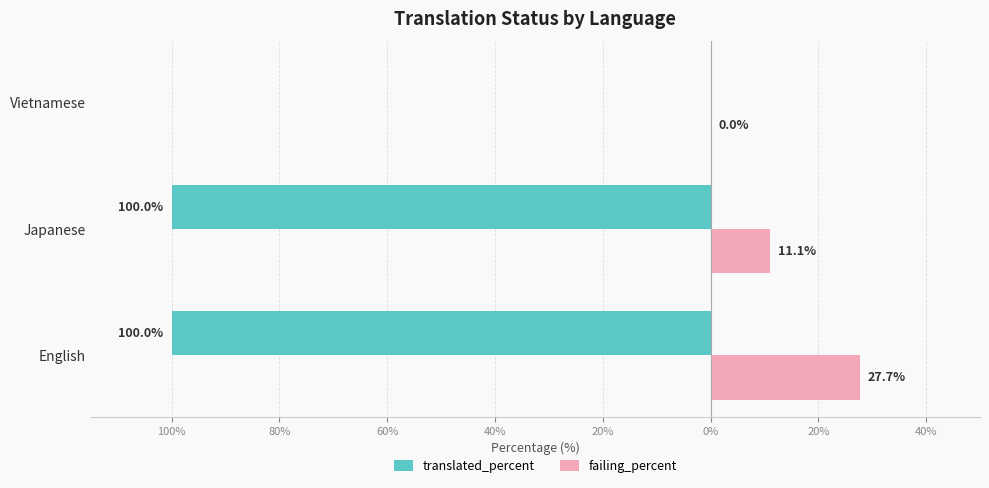

What is the difference between the second highest and minimum values in the failing_percent series?

11.1